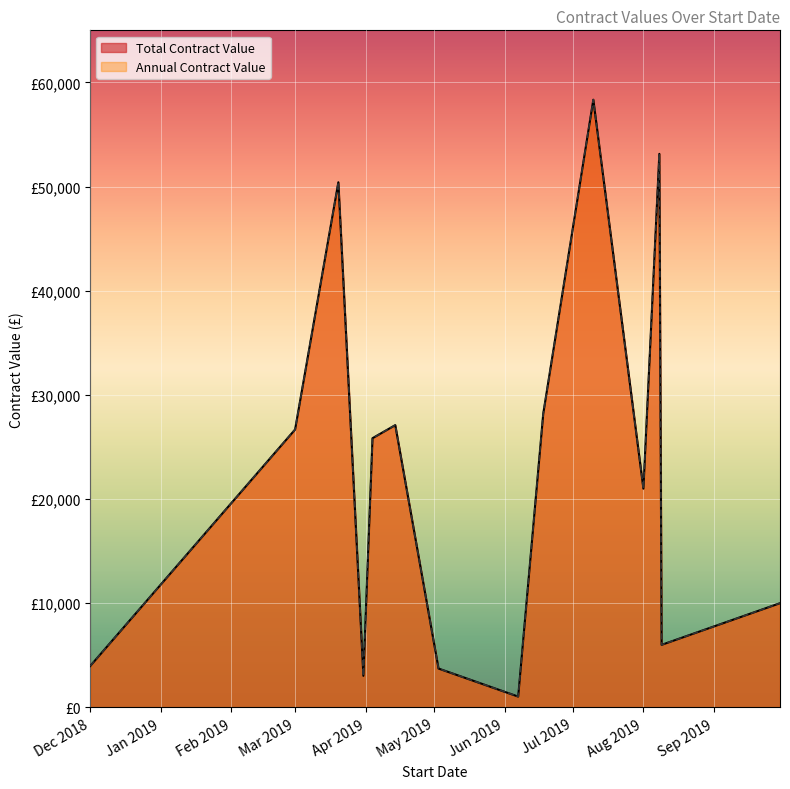

Rank the series at 2019-03-20 from lowest to highest value.

Total Contract Value, Annual Contract Value